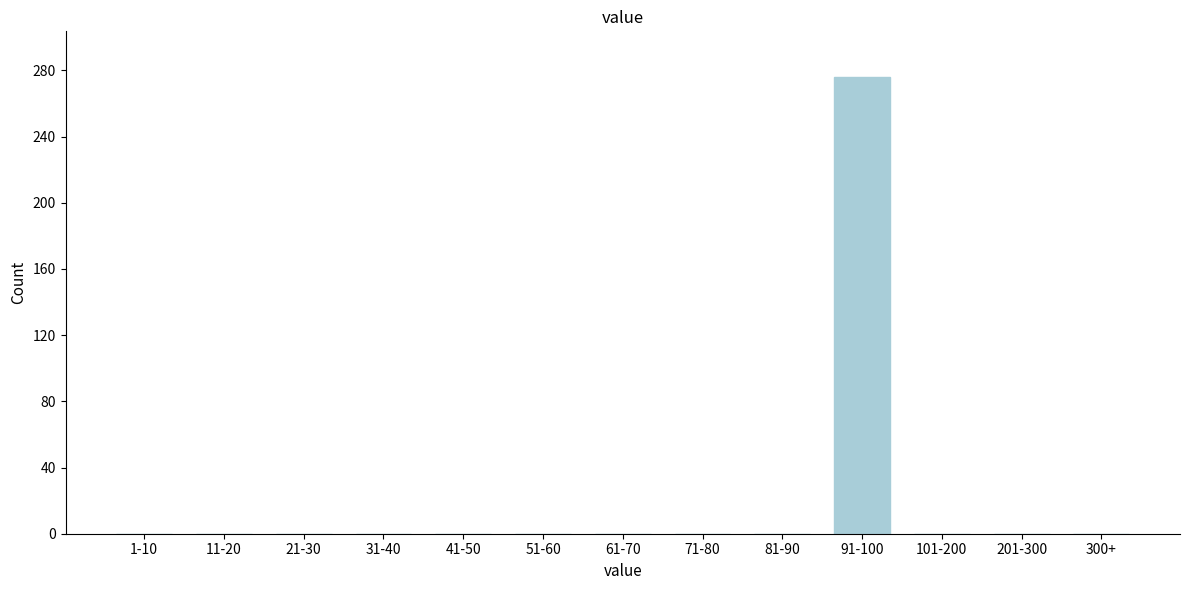

Reading left to right, extract all data points from this chart.

1-10=0	11-20=0	21-30=0	31-40=0	41-50=0	51-60=0	61-70=0	71-80=0	81-90=0	91-100=276	101-200=0	201-300=0	300+=0